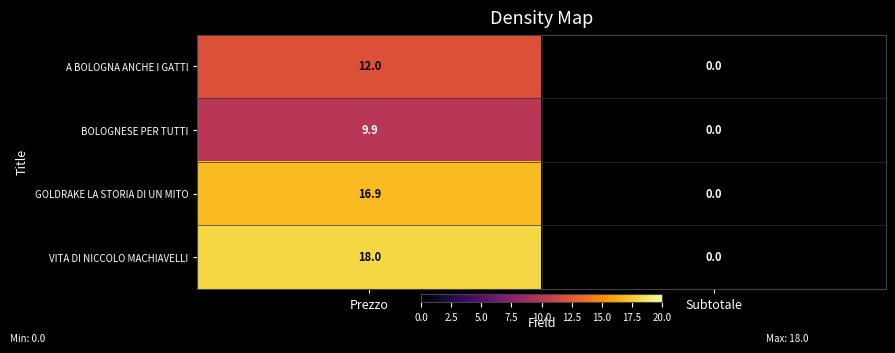

What is the approximate value of VITA DI NICCOLO MACHIAVELLI at Prezzo?

18.0